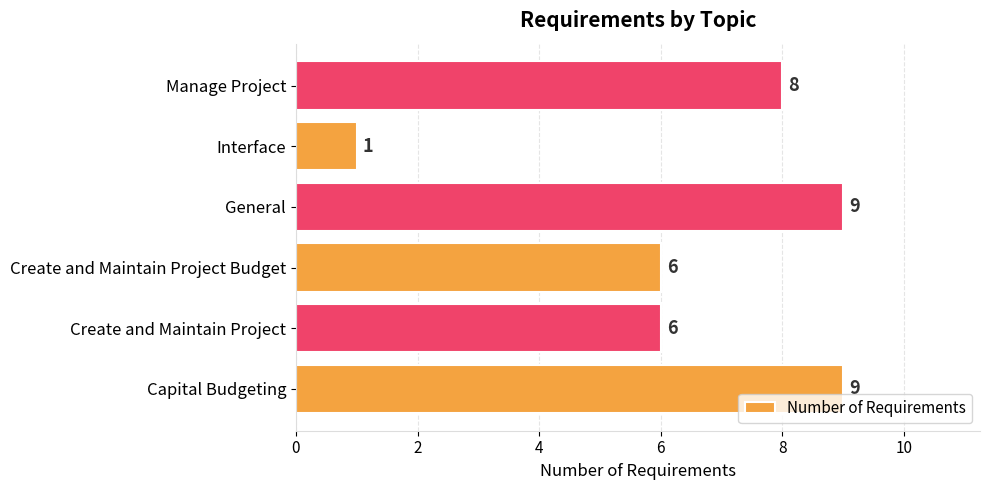

How many data points are less than 8?

3